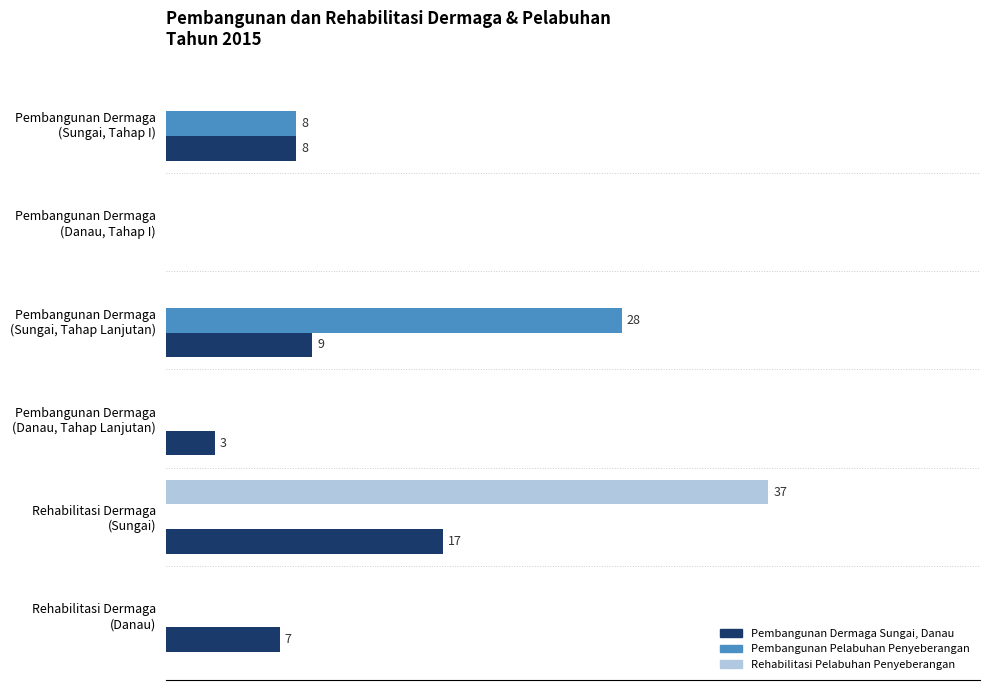

What are all the series names shown in the legend?

Pembangunan Dermaga Sungai, Danau, Pembangunan Pelabuhan Penyeberangan, Rehabilitasi Pelabuhan Penyeberangan